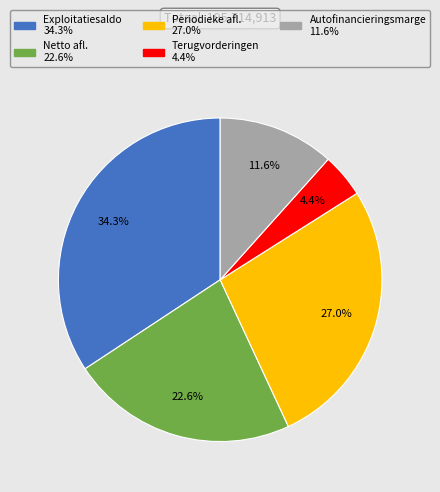

Is there a majority slice in this chart?

No